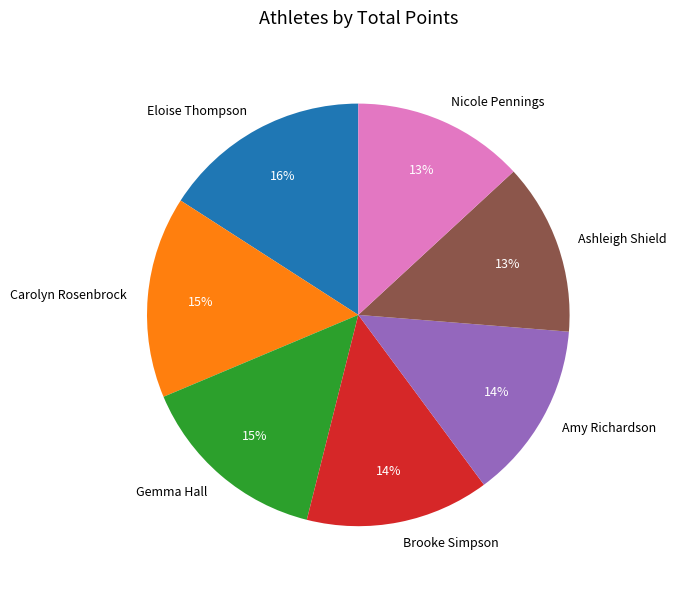

To the nearest percent, what portion does Carolyn Rosenbrock represent?

15%